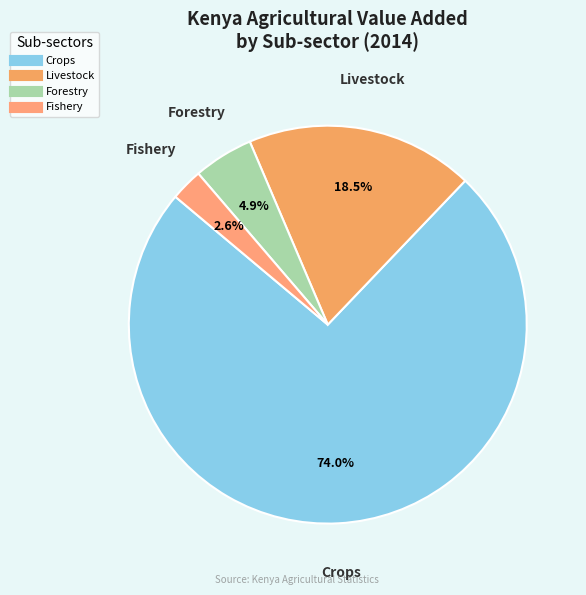

What is the smallest slice in the pie chart?

Fishery